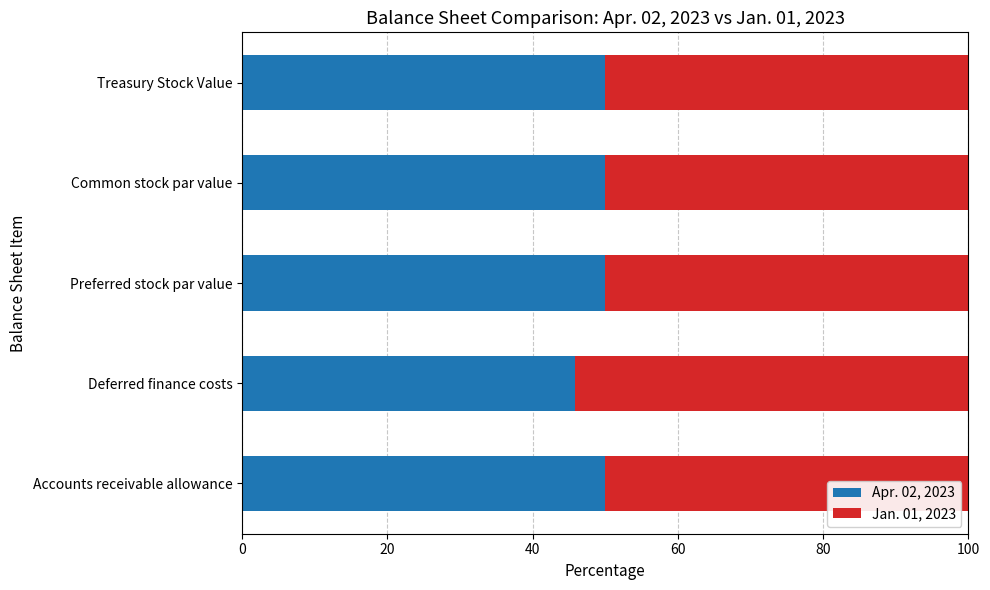

What is the difference between the Apr. 02, 2023 values at Treasury Stock Value and Deferred finance costs?

4.2